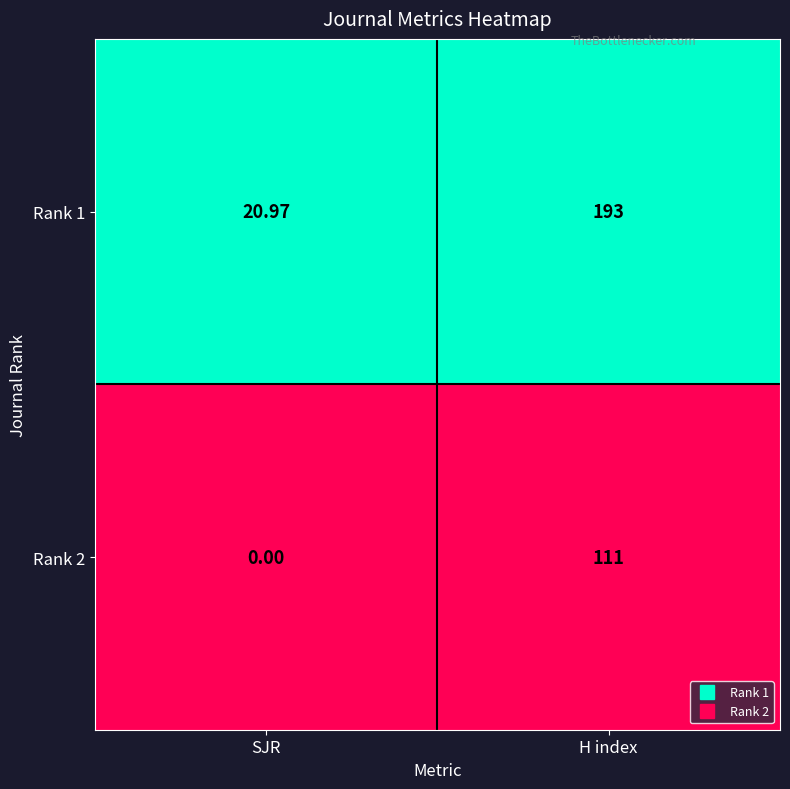

At which category is the sum across all series the highest?

H index